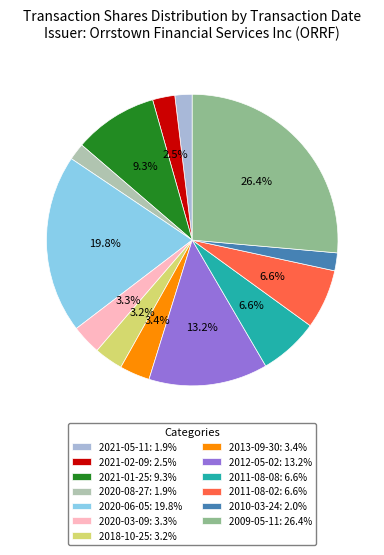

Count the number of slices in the pie.

13